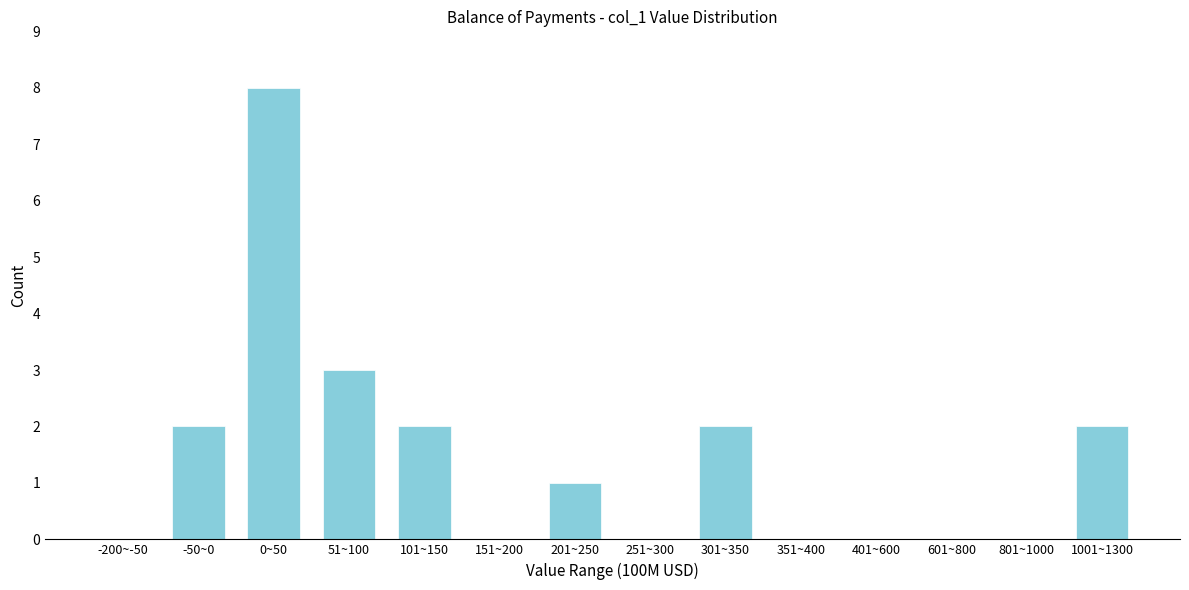

Reading right to left, what are all the values shown in this chart?

1001~1300=2	801~1000=0	601~800=0	401~600=0	351~400=0	301~350=2	251~300=0	201~250=1	151~200=0	101~150=2	51~100=3	0~50=8	-50~0=2	-200~-50=0